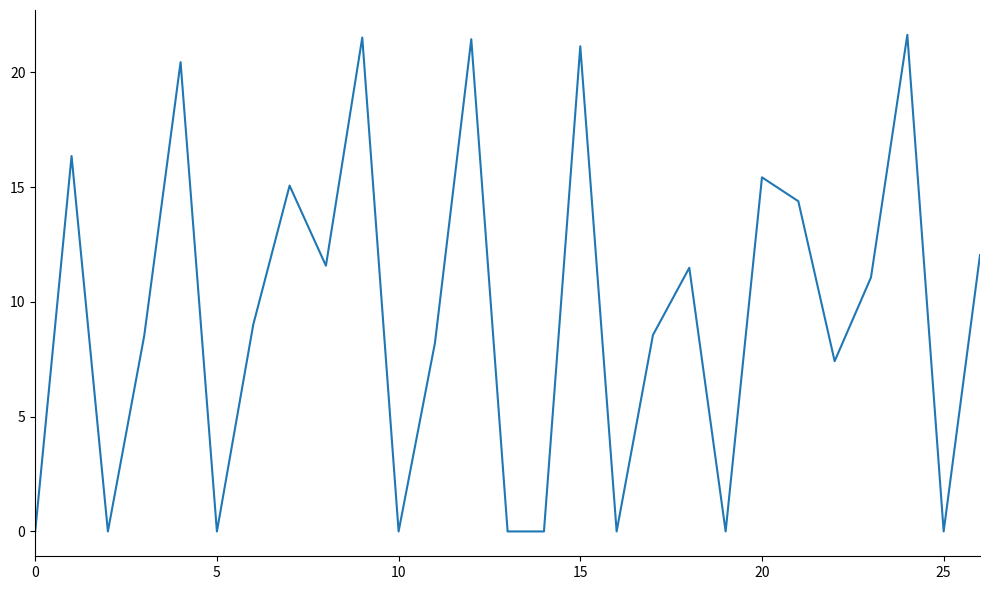

What is the greatest value displayed?

21.6